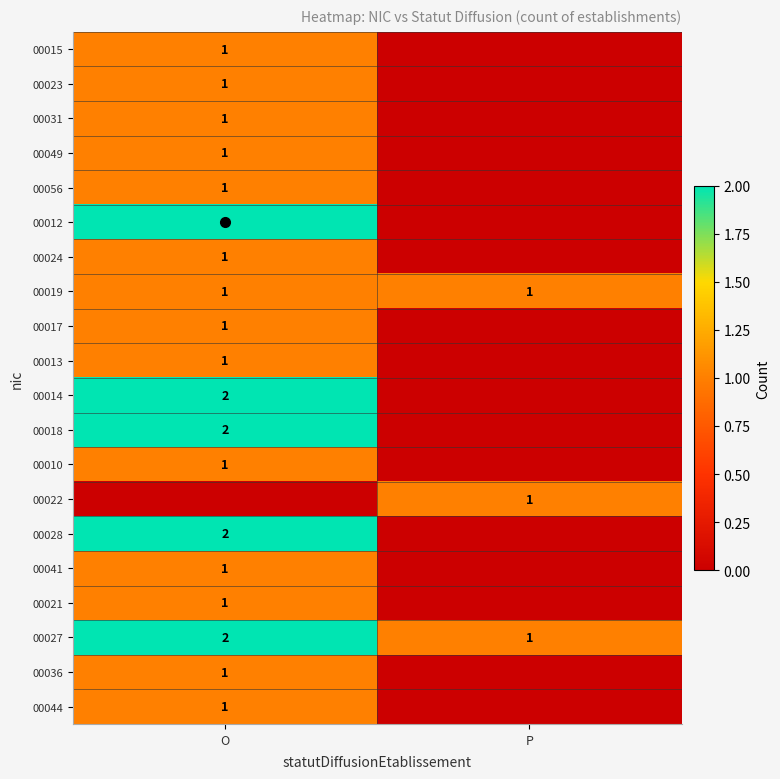

What is the spread (max minus min) of values at O?

2